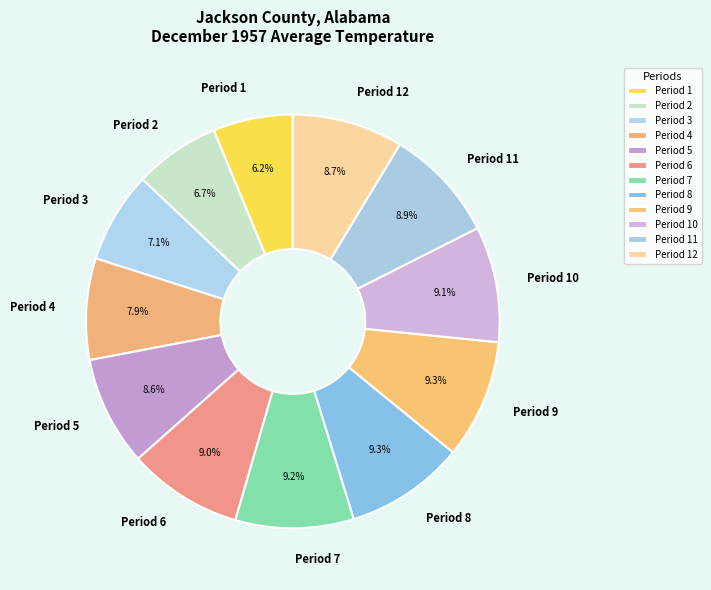

What is the total percentage of Period 2 and Period 12?

15.4%